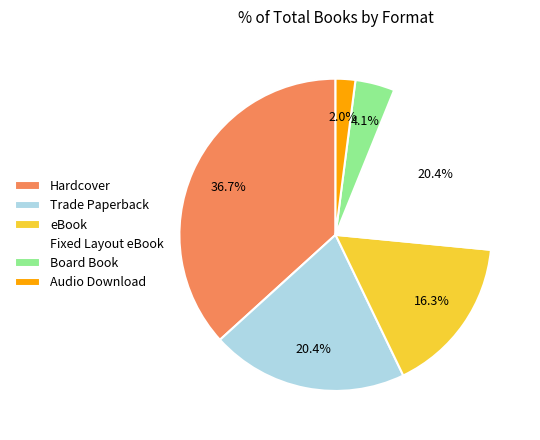

To the nearest percent, what is the difference between the Board Book and Fixed Layout eBook slice percentages?

16%